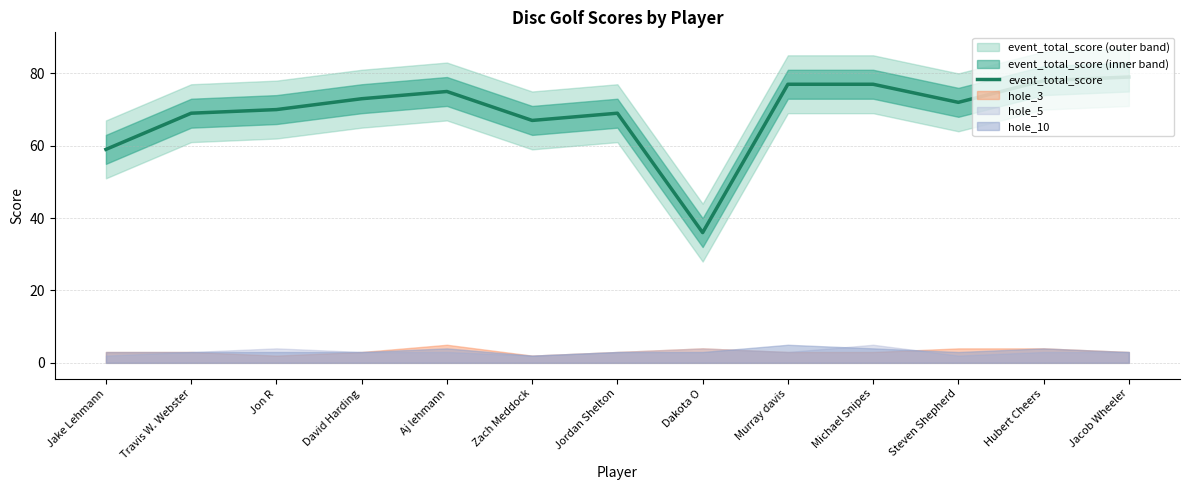

Rank the categories by value from highest to lowest.

Jacob Wheeler, Hubert Cheers, Murray davis, Michael Snipes, Aj lehmann, David Harding, Steven Shepherd, Jon R, Travis W. Webster, Jordan Shelton, Zach Meddock, Jake Lehmann, Dakota O